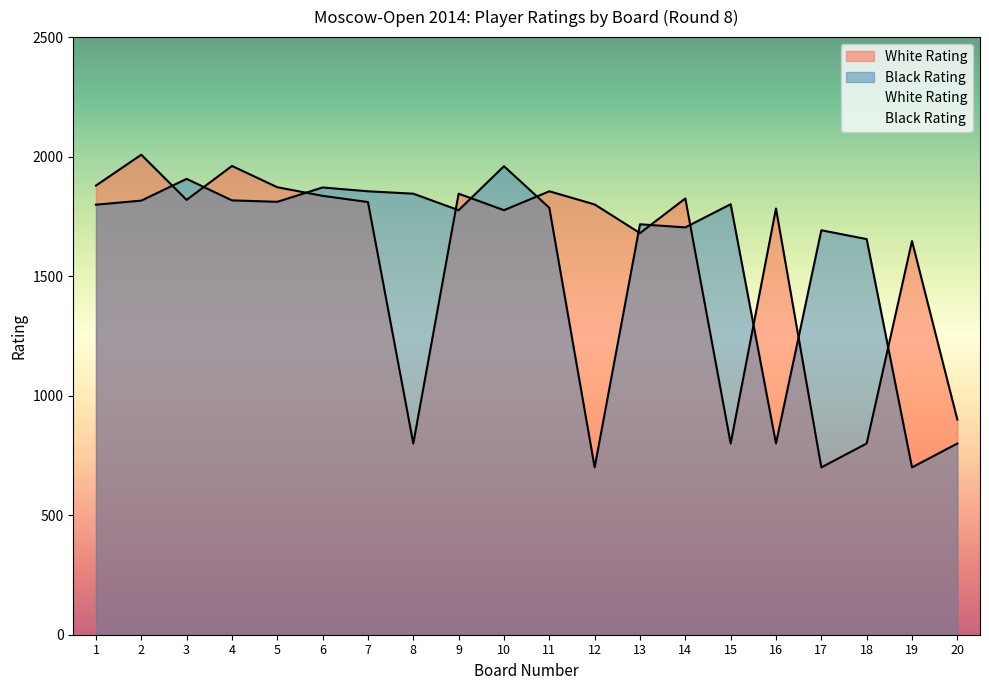

Which category has the highest value across all series?

2